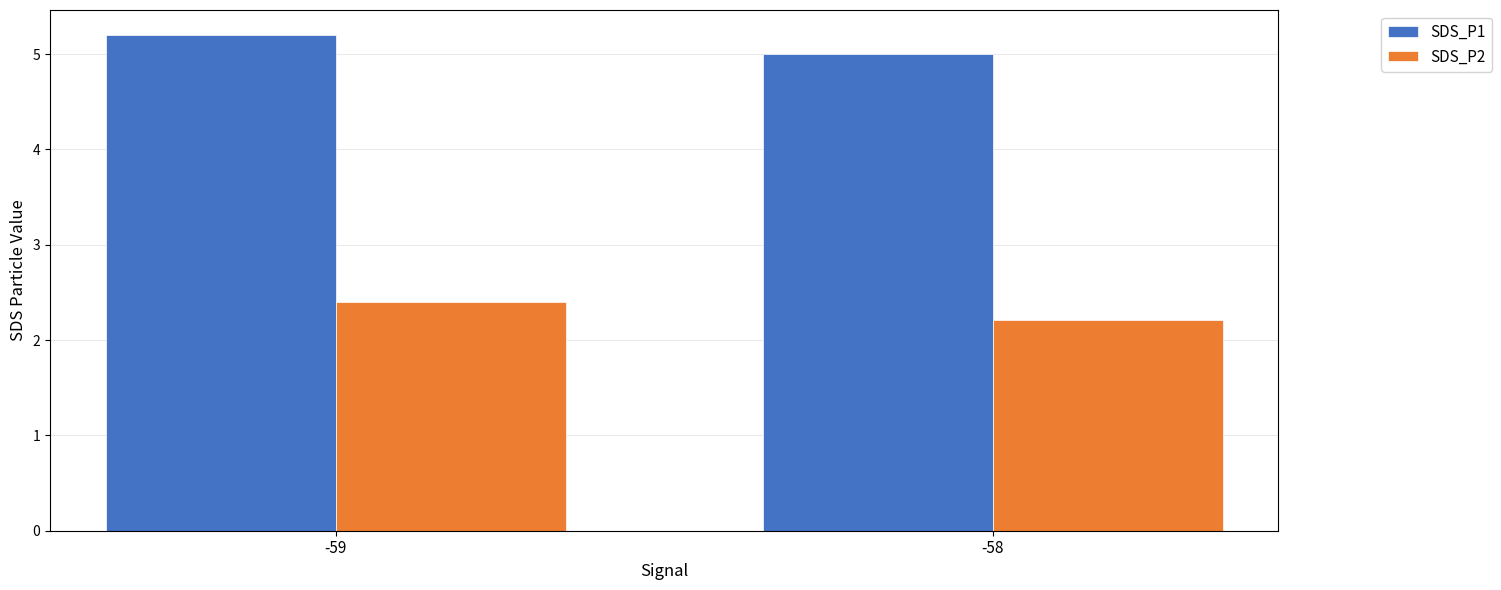

What is the highest value of the SDS_P1 series?

5.2